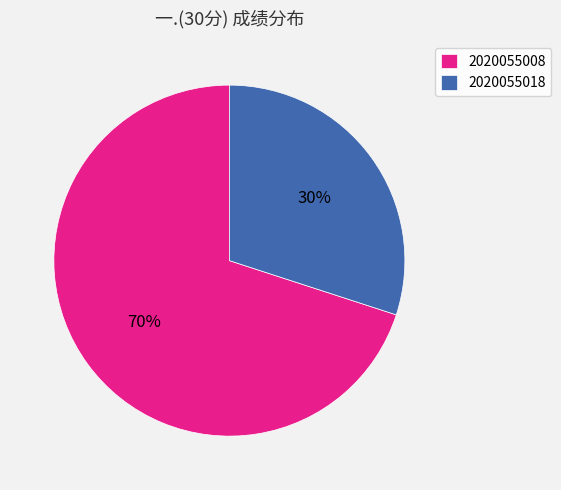

To the nearest percent, what percentage of the pie is 2020055008?

70%